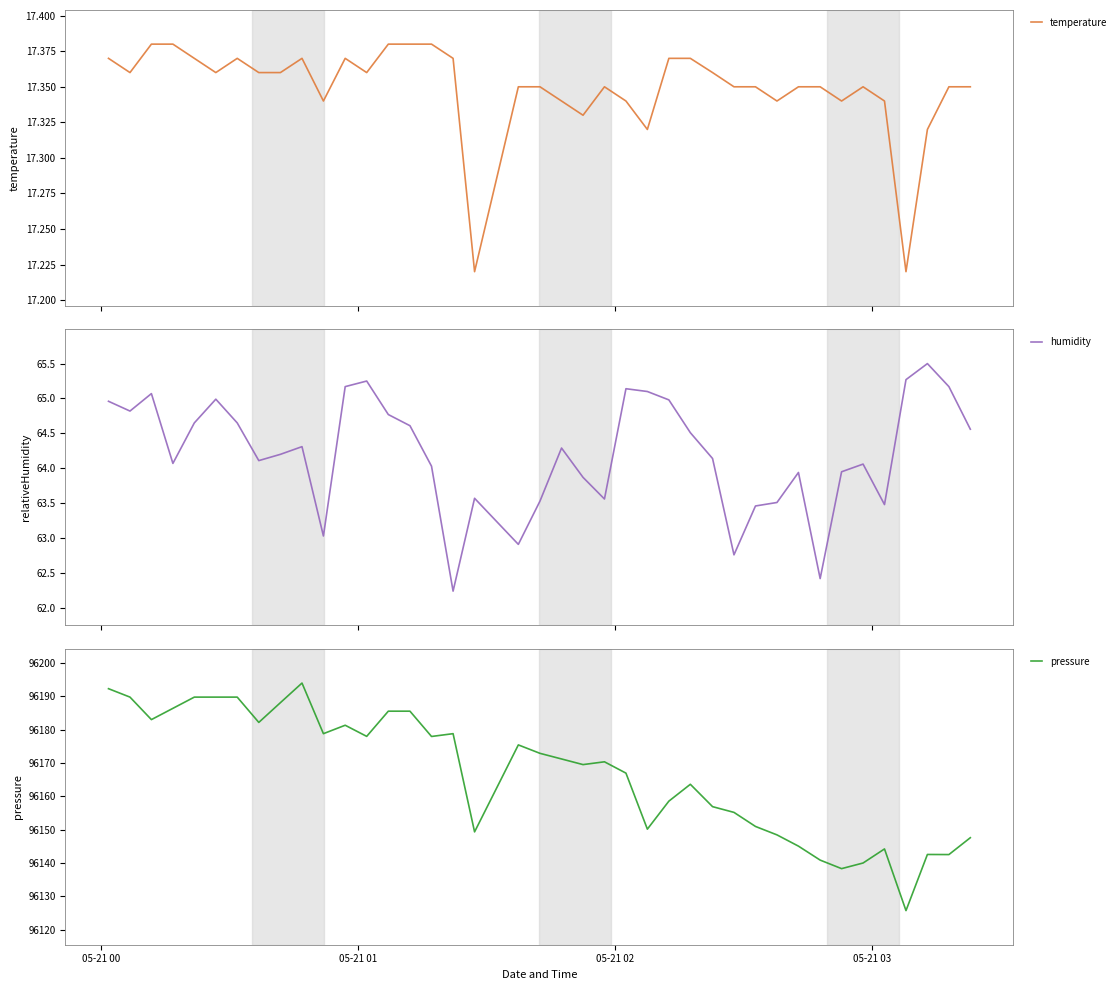

What is the minimum value shown in the chart?

17.2